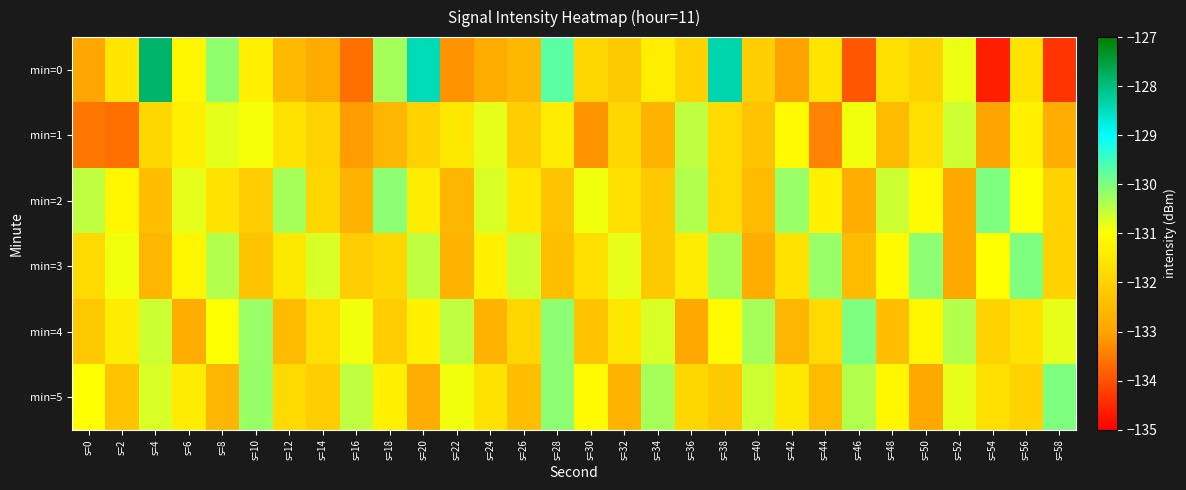

Which series changed the most between s=0 and s=8?

min=0